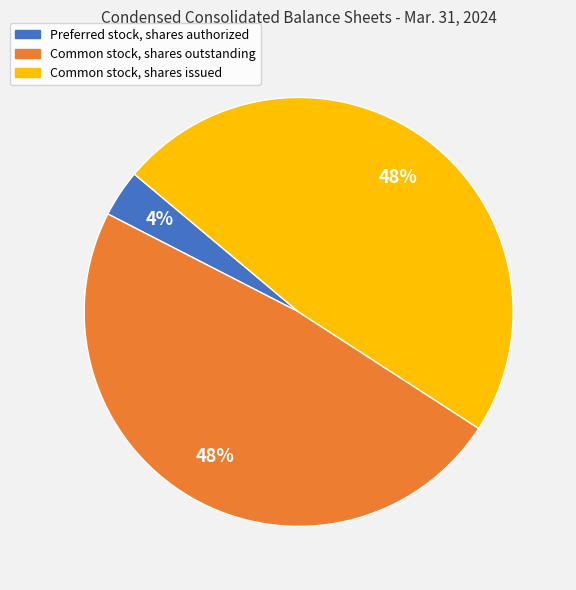

Is the sum of Common stock, shares issued and Common stock, shares outstanding greater than half?

Yes